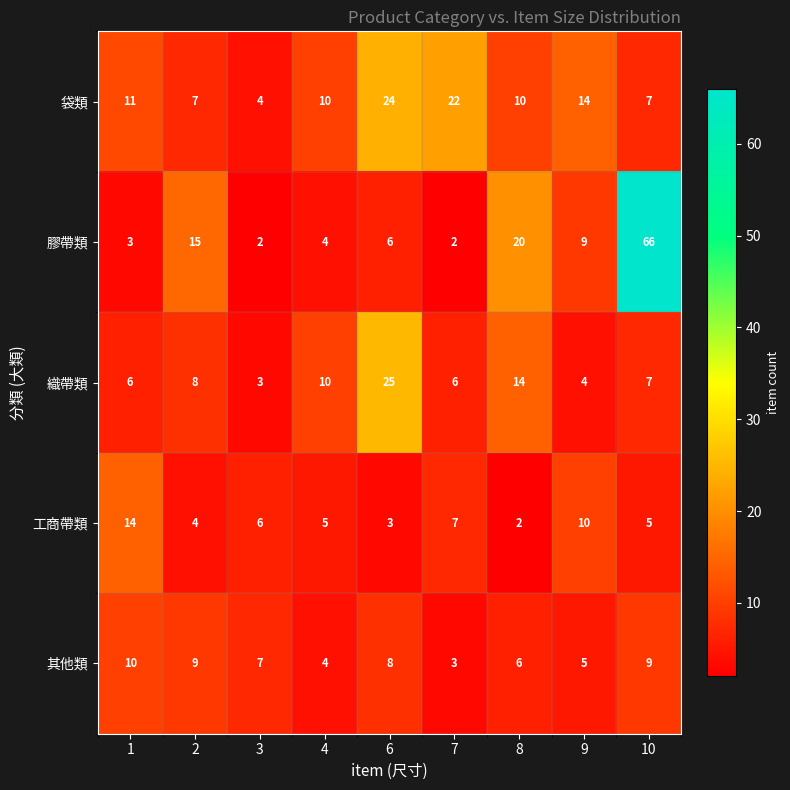

What is the greatest value displayed?

66